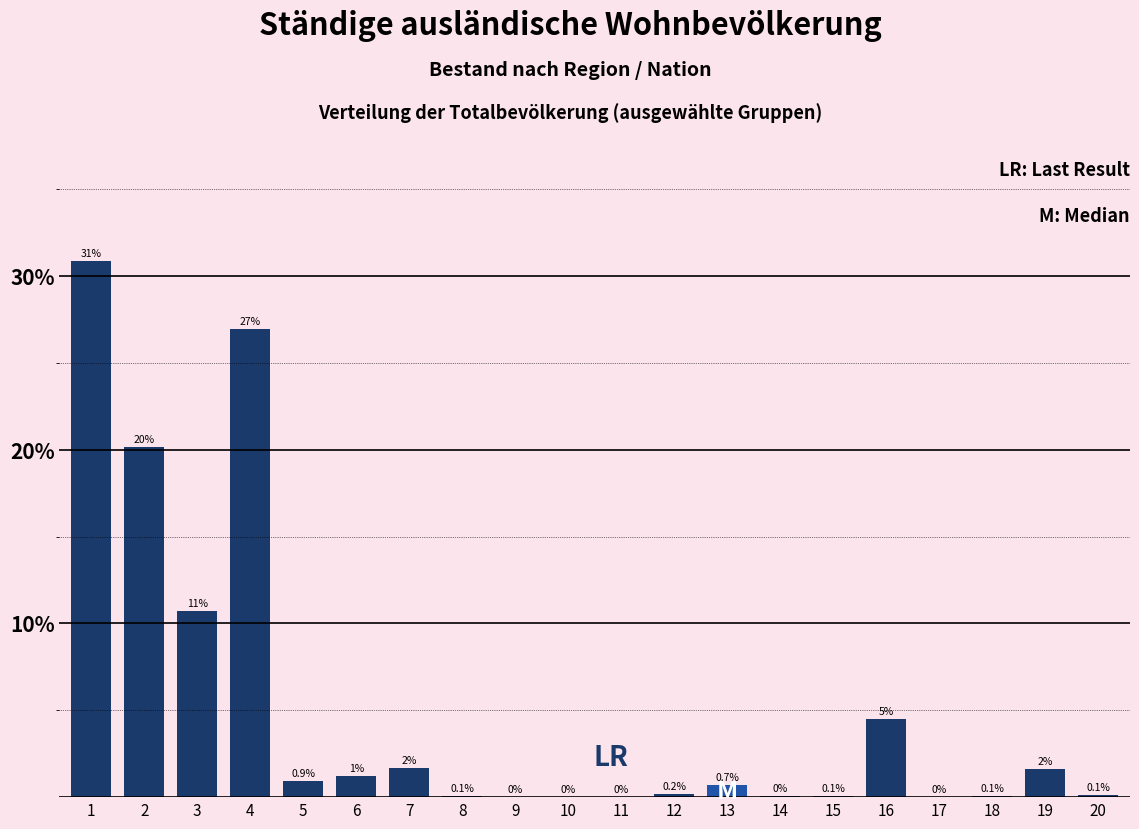

The chart shows a value of 10.7 at 3. True or false?

True